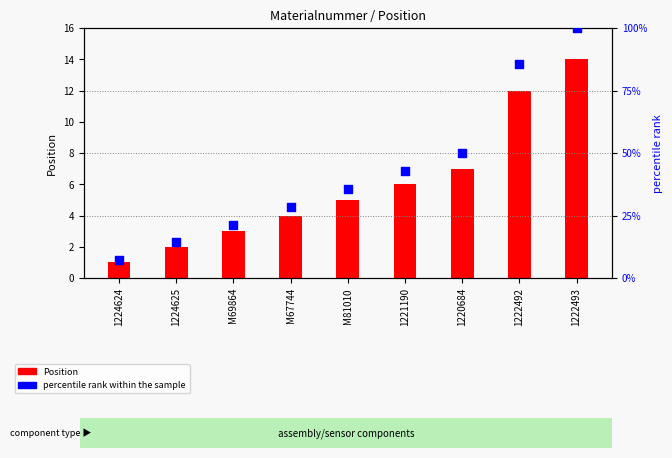

Which series has the widest spread of Y values?

percentile rank within the sample